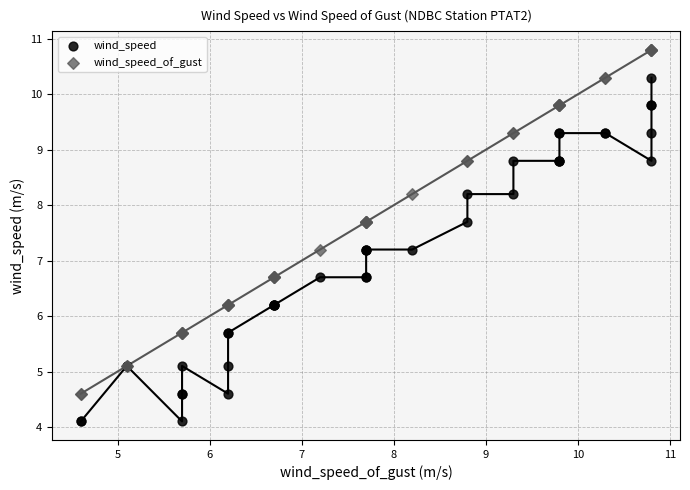

Which series reaches the minimum Y coordinate?

wind_speed